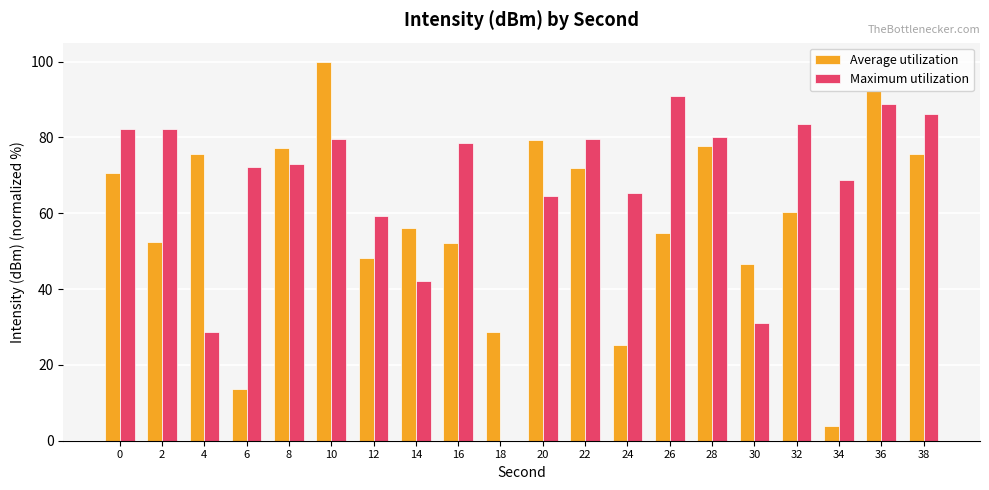

What is the sum of the Maximum utilization values at 18 and 32?

83.5